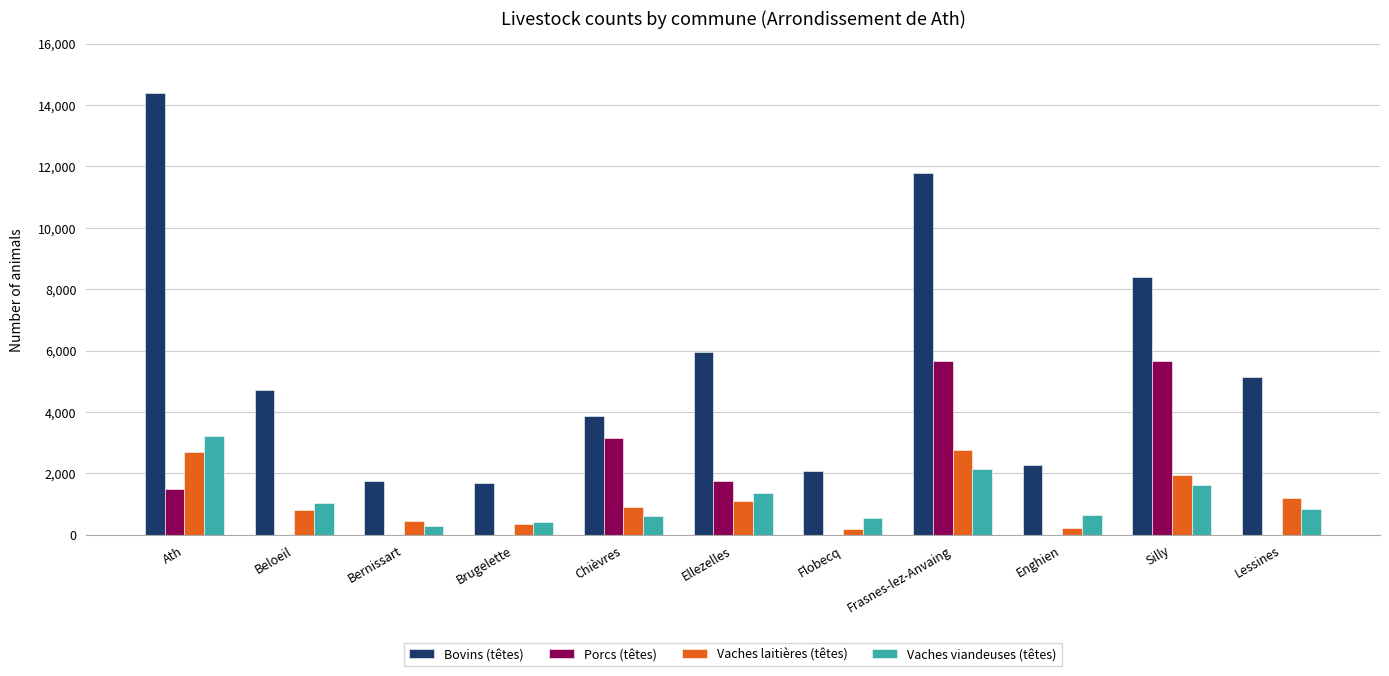

Count the number of data series in this chart.

4